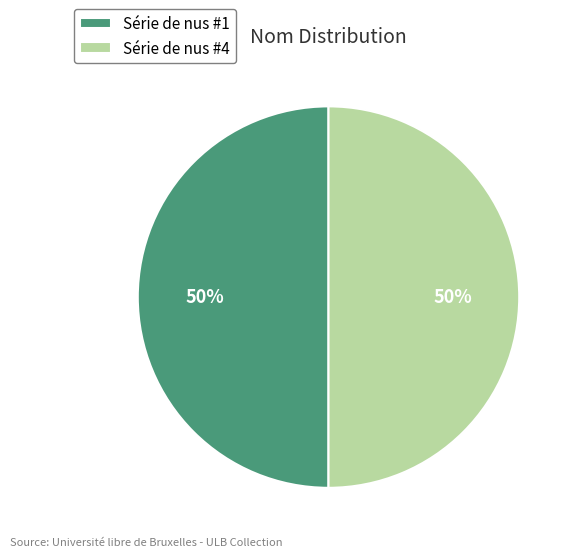

How many slices are in this pie chart?

2